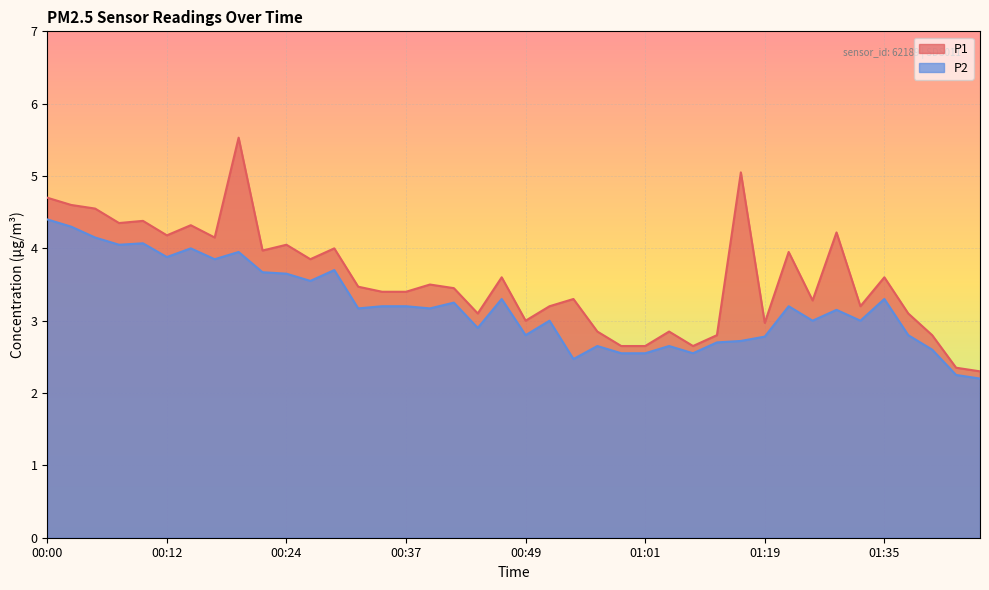

Count the number of categories in the chart.

40